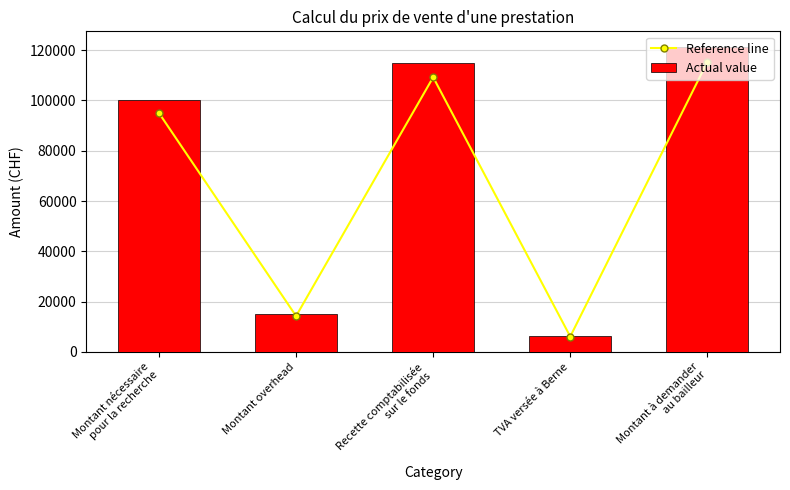

Between Recette comptabilisée
sur le fonds and Montant à demander
au bailleur, which series saw the biggest shift?

Actual value